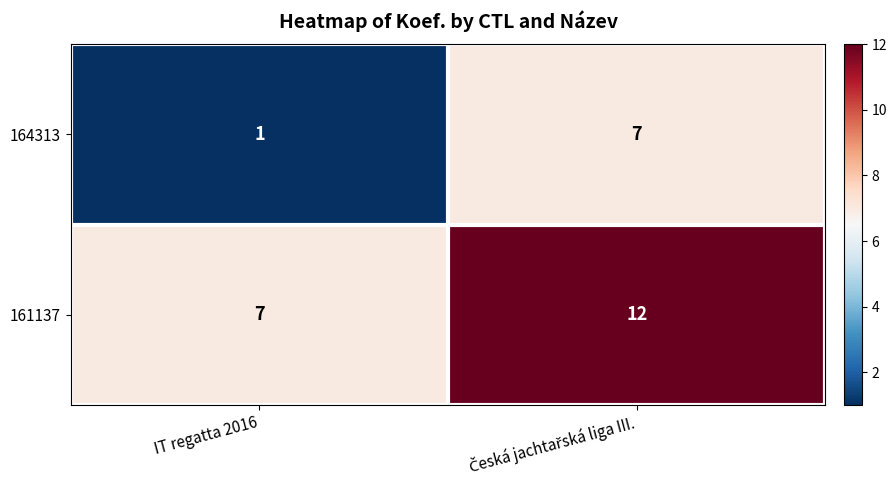

Which series has the largest range (max minus min)?

164313